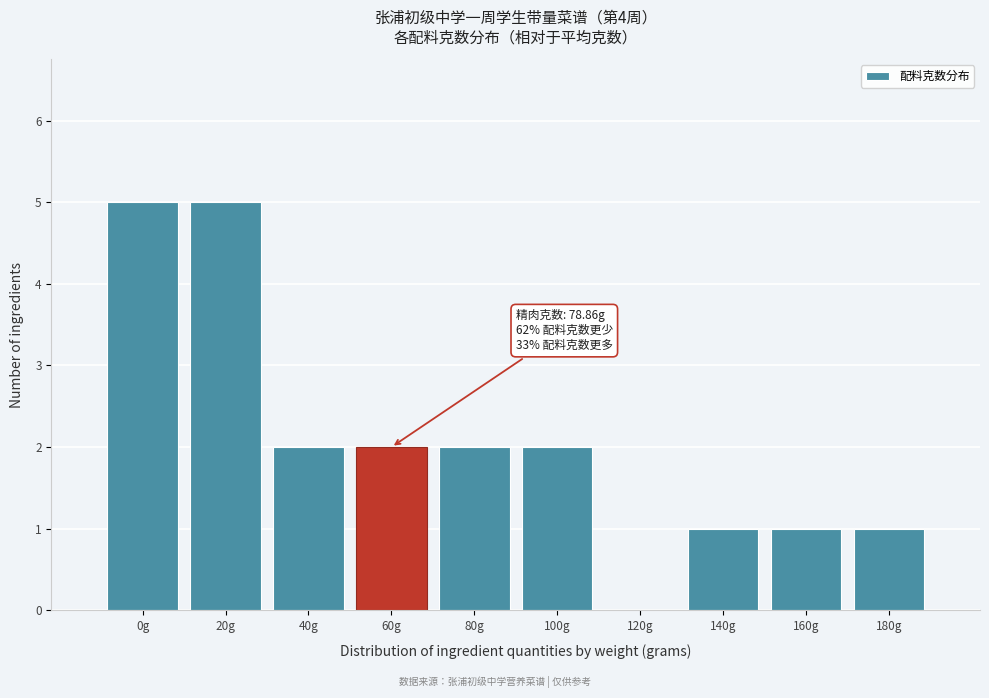

Reading left to right, transcribe all the data shown in this chart.

0g=5	20g=5	40g=2	60g=2	80g=2	100g=2	120g=0	140g=1	160g=1	180g=1